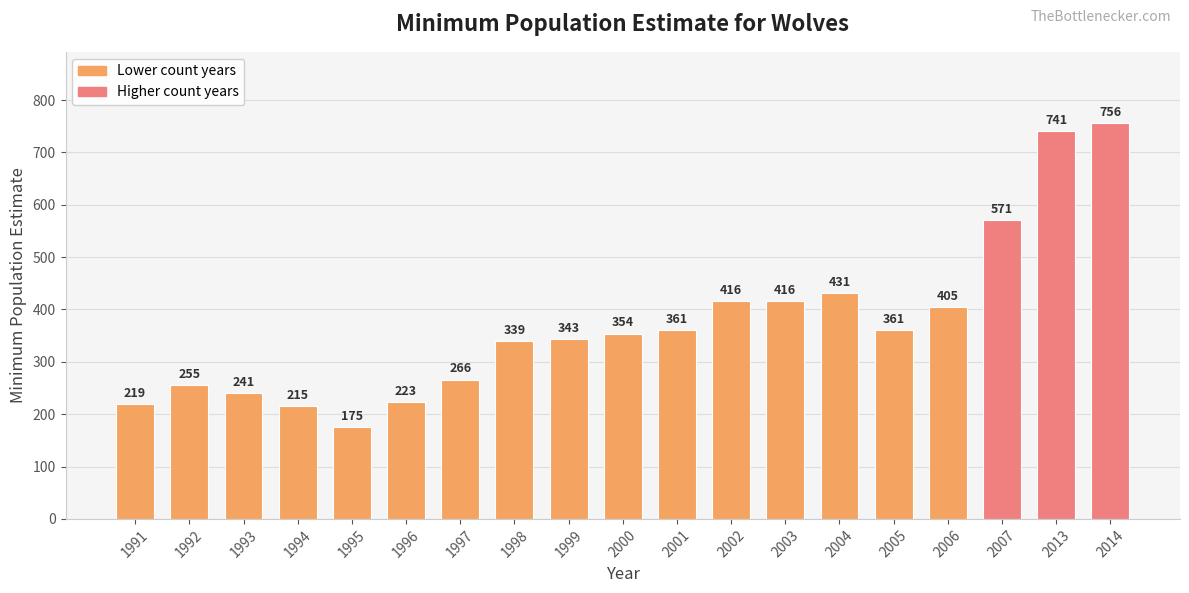

Are the bars grouped side by side (vs. stacked)?

No